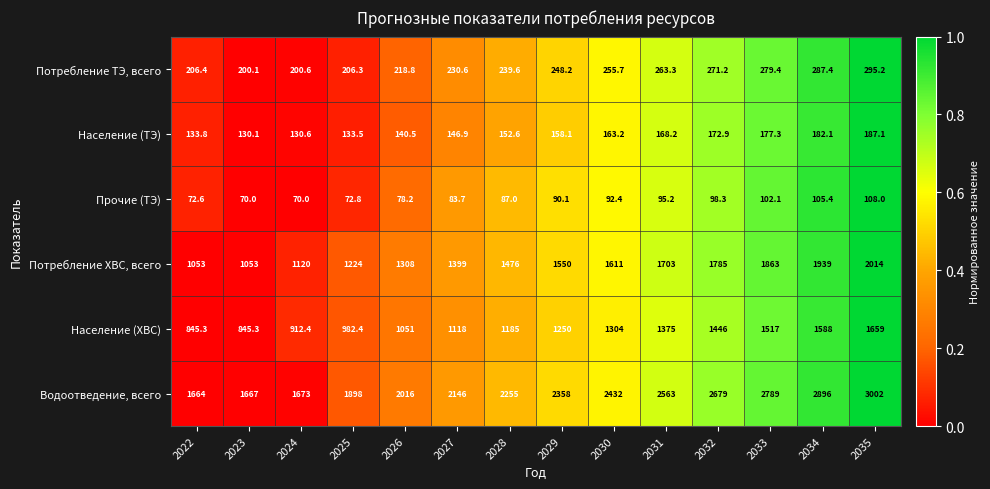

The value of Население (ТЭ) at 2032 is 308.7. True or false?

False